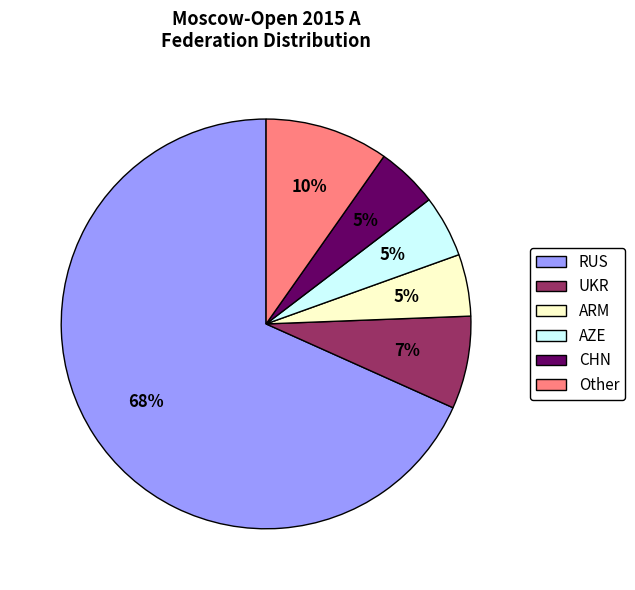

To the nearest percent, what is the average slice percentage?

17%